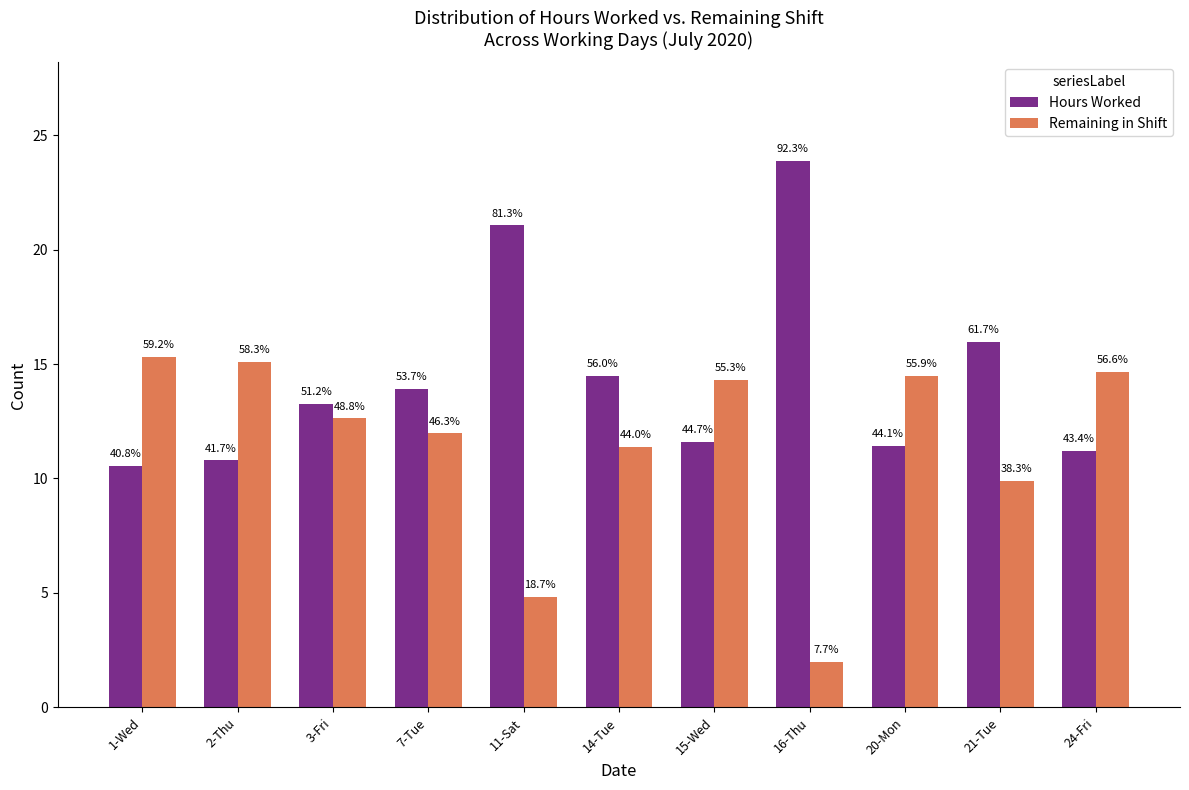

What are all the series names shown in the legend?

Hours Worked, Remaining in Shift